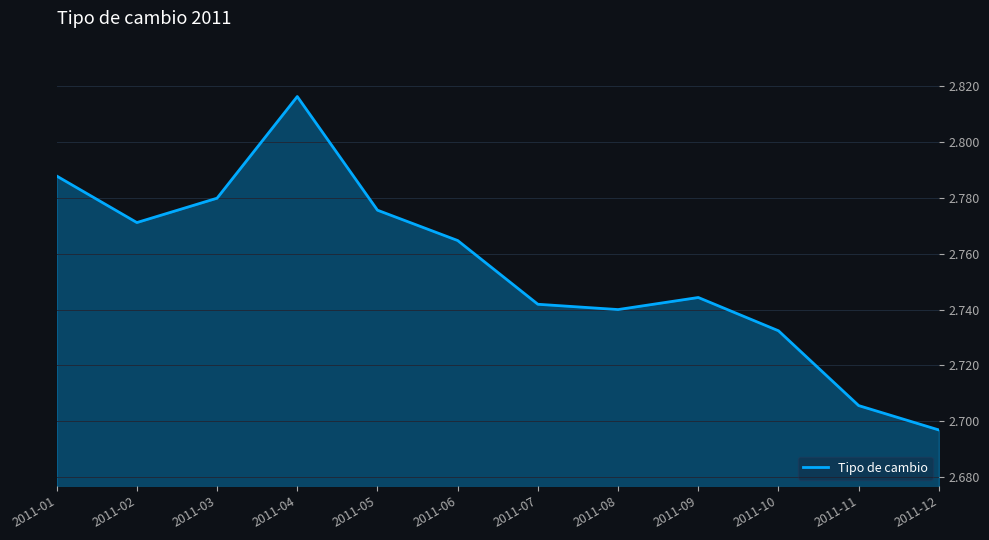

What is the ratio of the value at 2011-07 to the value at 2011-12?

1.0